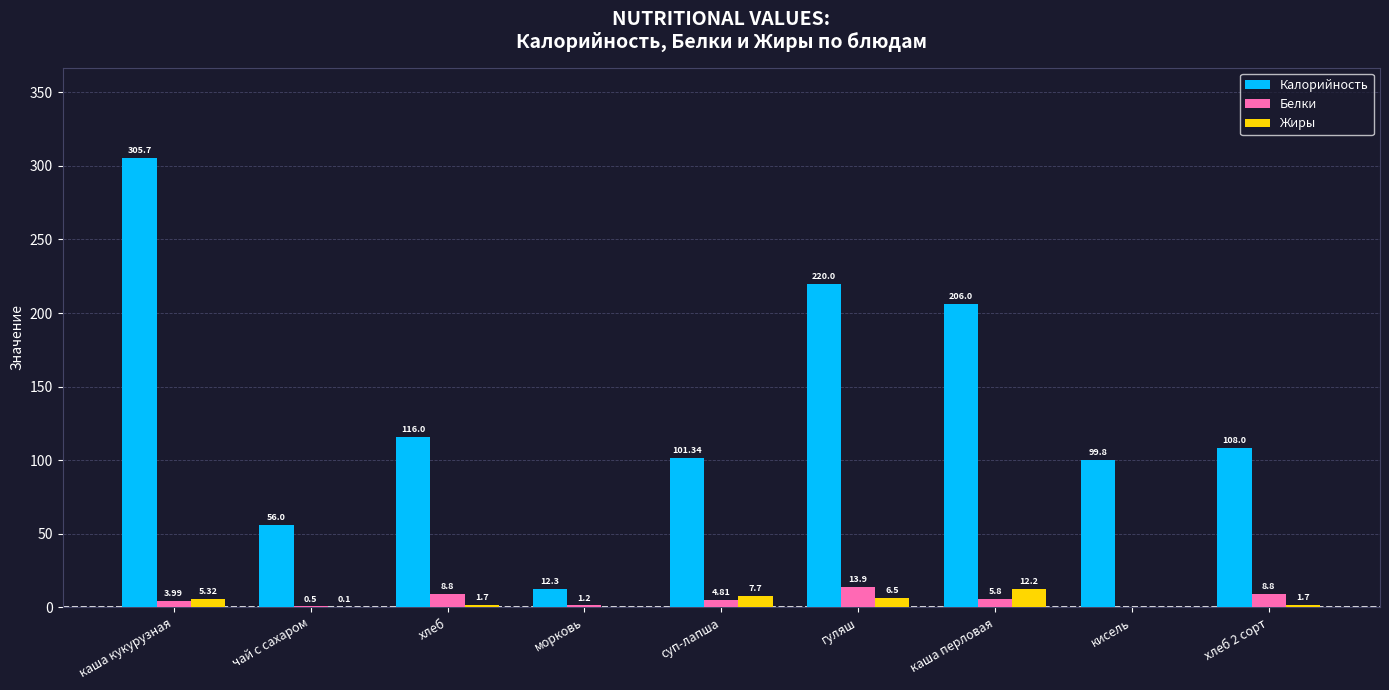

Where is Белки nearest to the value 6?

каша перловая